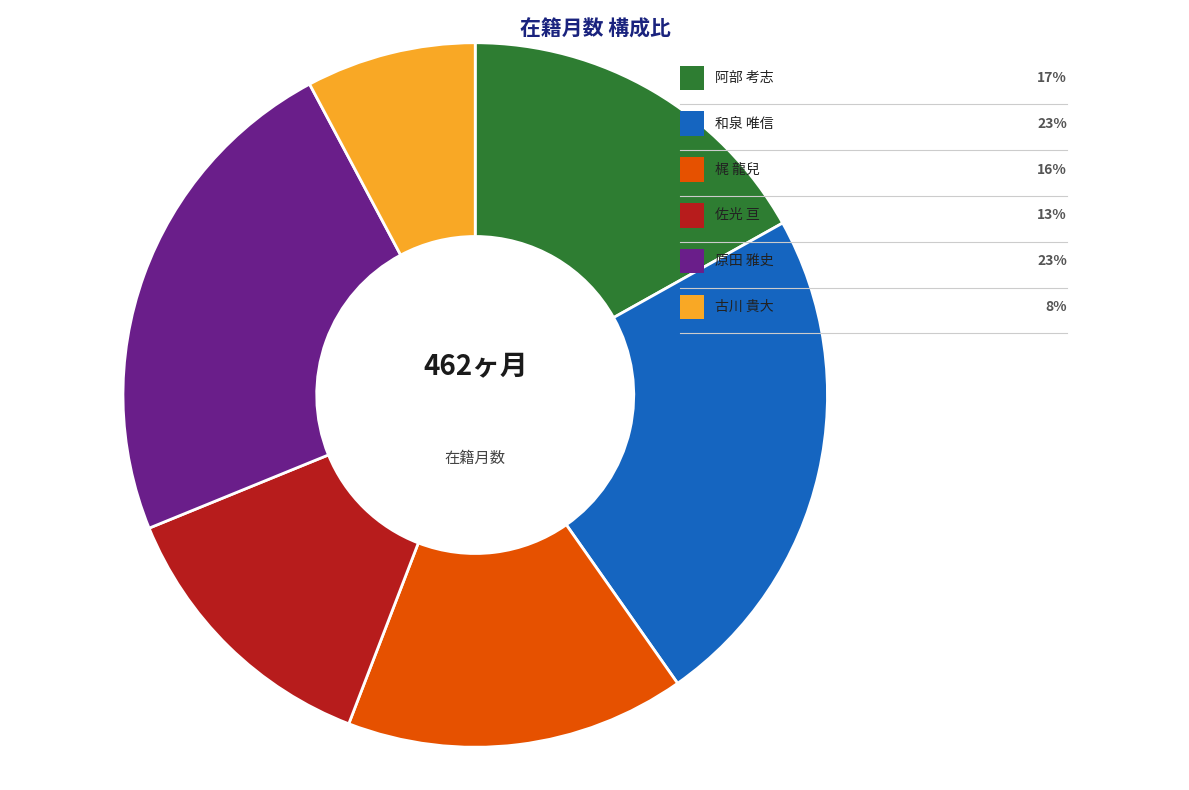

To the nearest percent, what percentage of the pie is 佐光 亘?

13%